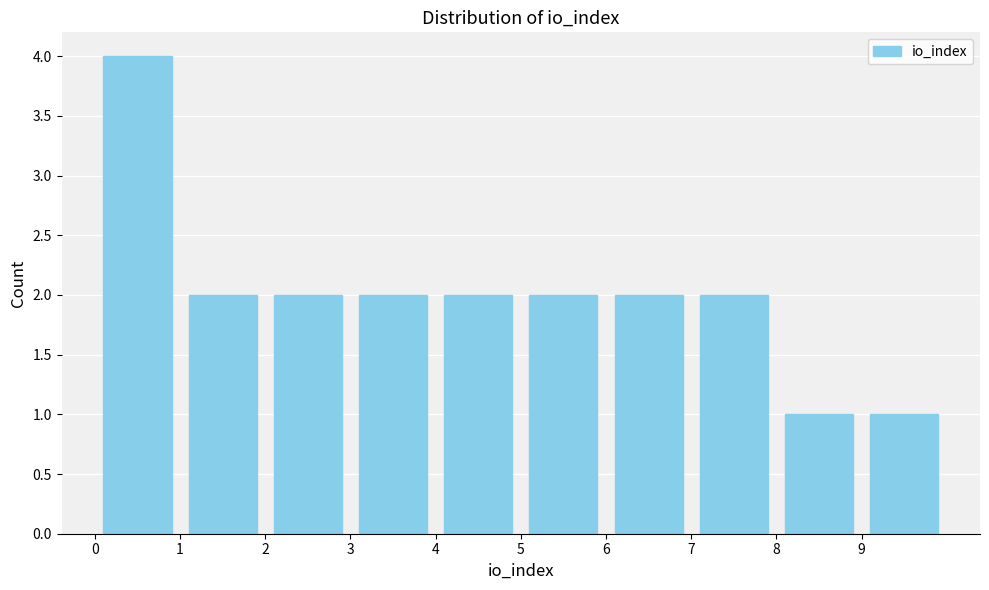

Reading left to right, transcribe this chart: for each bar, give the range it covers on the x-axis and its height. The values are not printed on the chart, so give them approximately, as read against the axis.

0 to 1: 4
1 to 2: 2
2 to 3: 2
3 to 4: 2
4 to 5: 2
5 to 6: 2
6 to 7: 2
7 to 8: 2
8 to 9: 1
9 to 10: 1